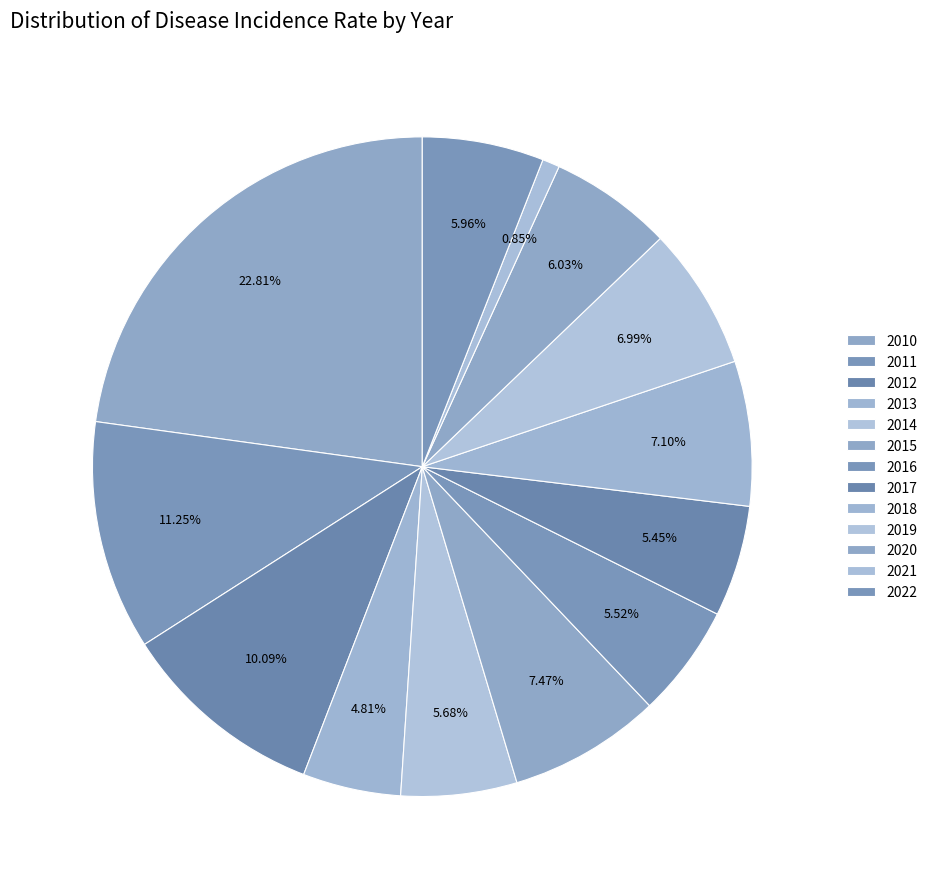

To the nearest percent, what portion does 2014 represent?

6%